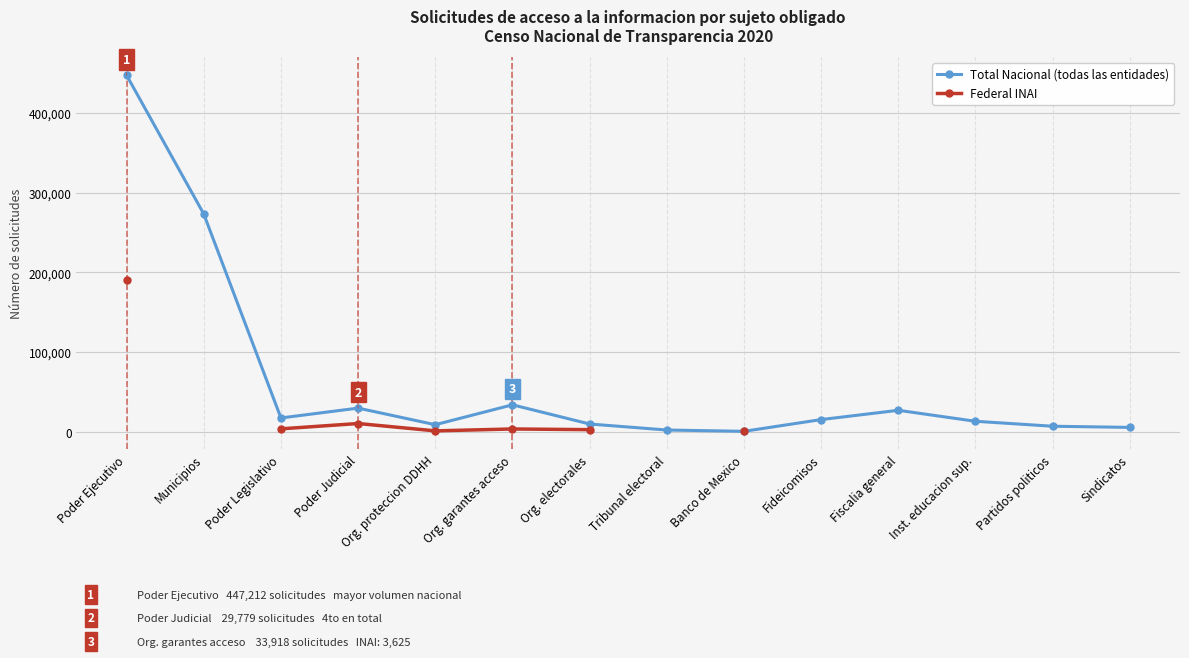

What is the maximum value for Total Nacional (todas las entidades)?

447212